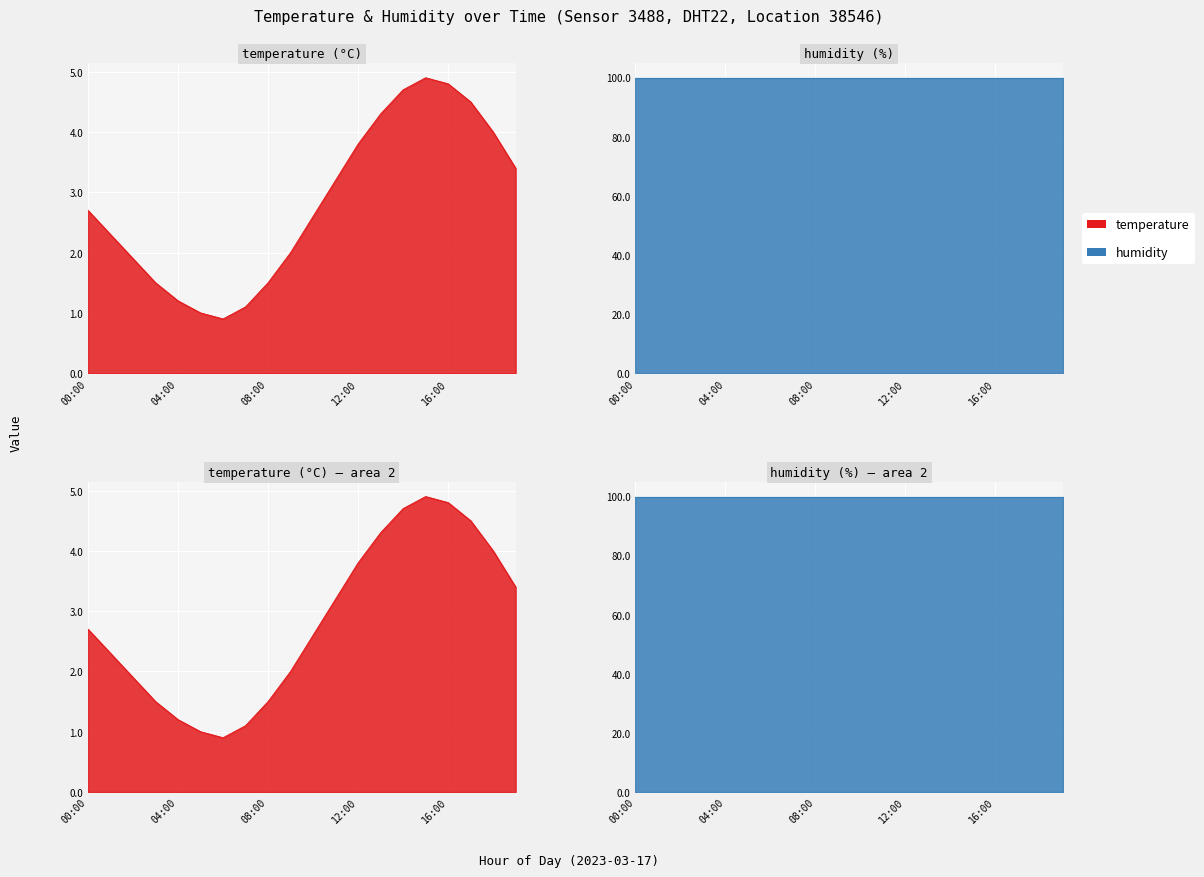

Rank the categories by value from highest to lowest.

15:00, 16:00, 14:00, 17:00, 13:00, 18:00, 12:00, 19:00, 11:00, 00:00, 10:00, 01:00, 09:00, 02:00, 03:00, 08:00, 04:00, 07:00, 05:00, 06:00